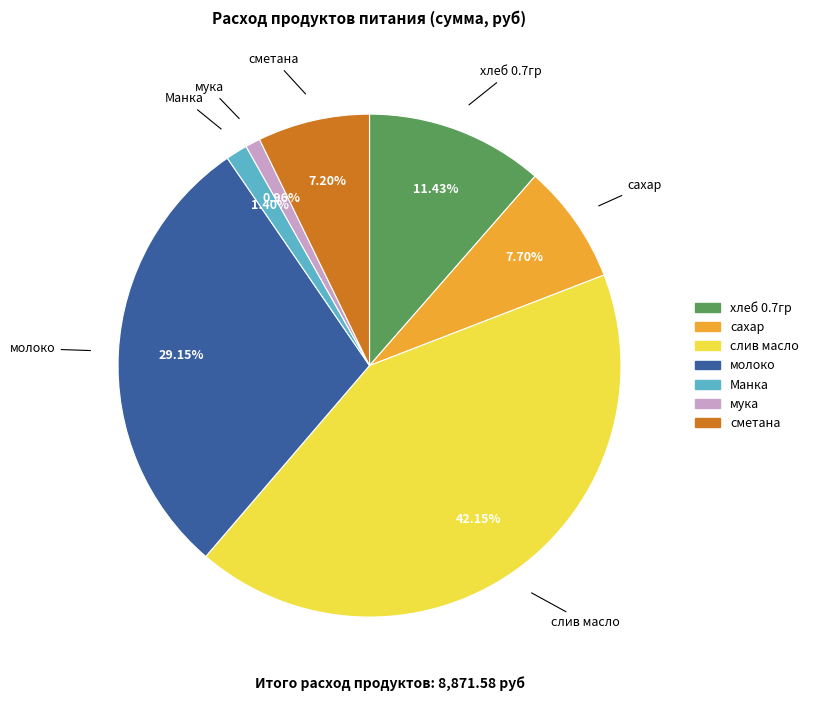

Combined, do мука and хлеб 0.7гр account for over 50%?

No